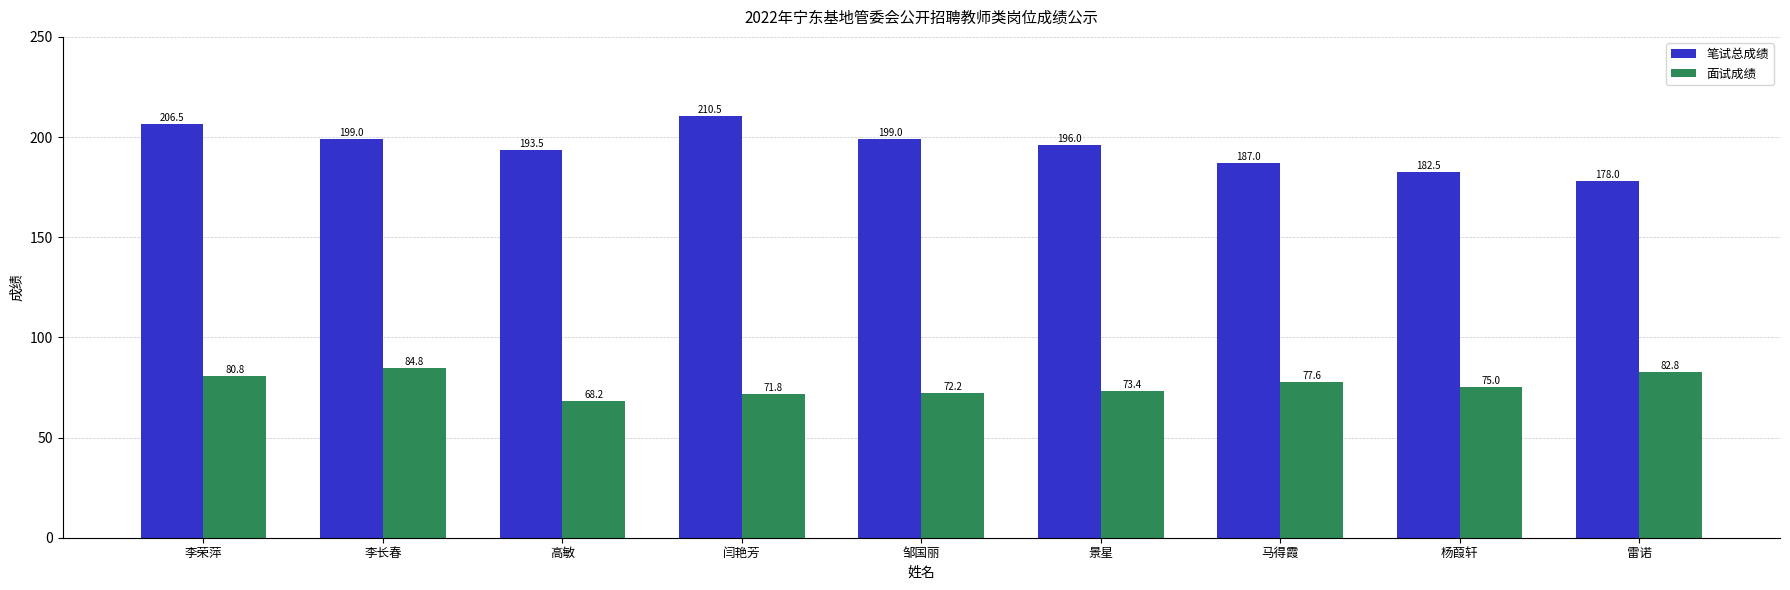

What value does the 笔试总成绩 series have at 景星?

196.0